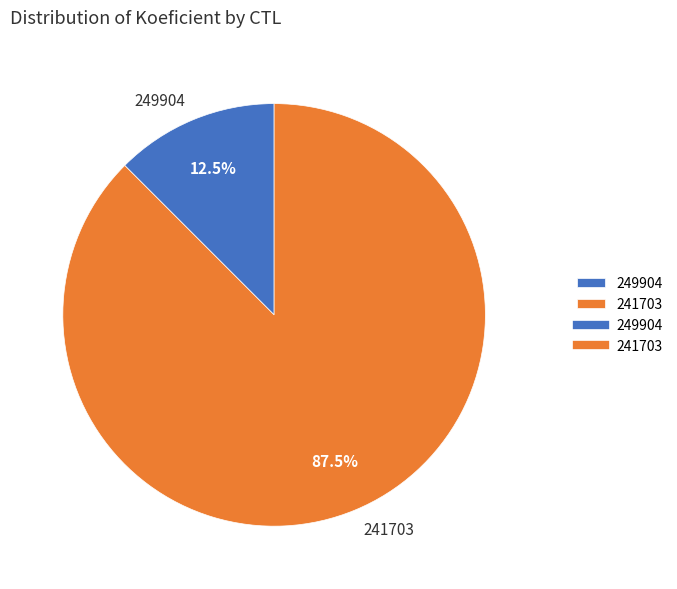

Which slice is the largest?

241703